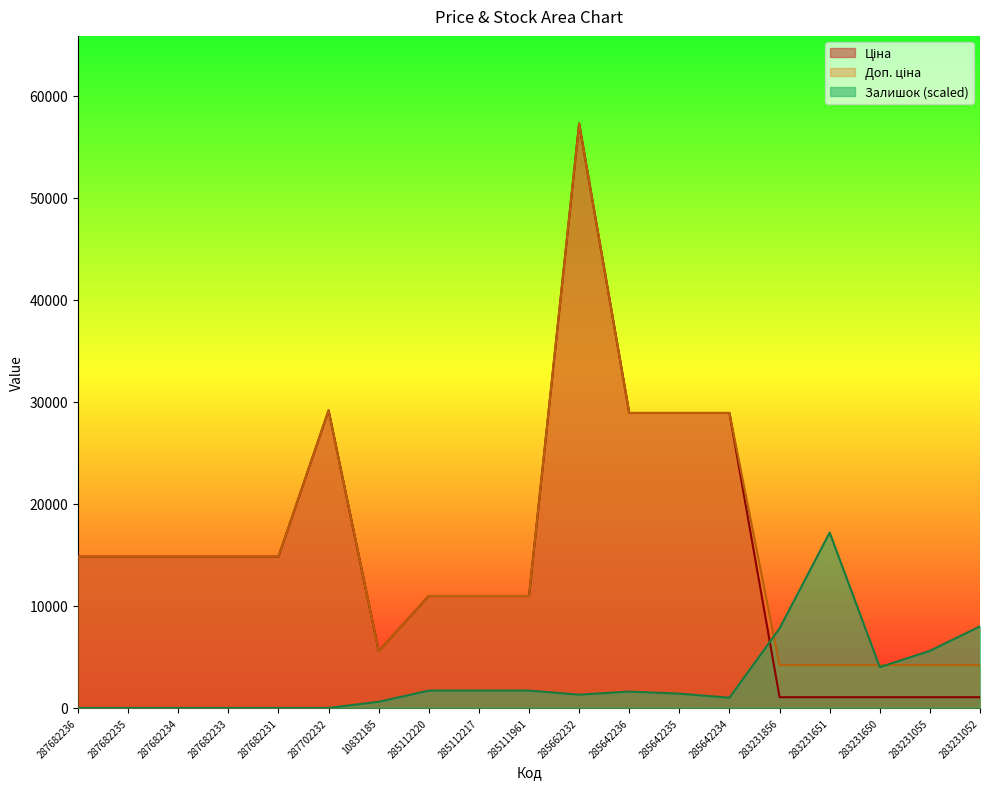

Is the value of Ціна at 287682234 greater than the value of Доп. ціна at 285642235?

No